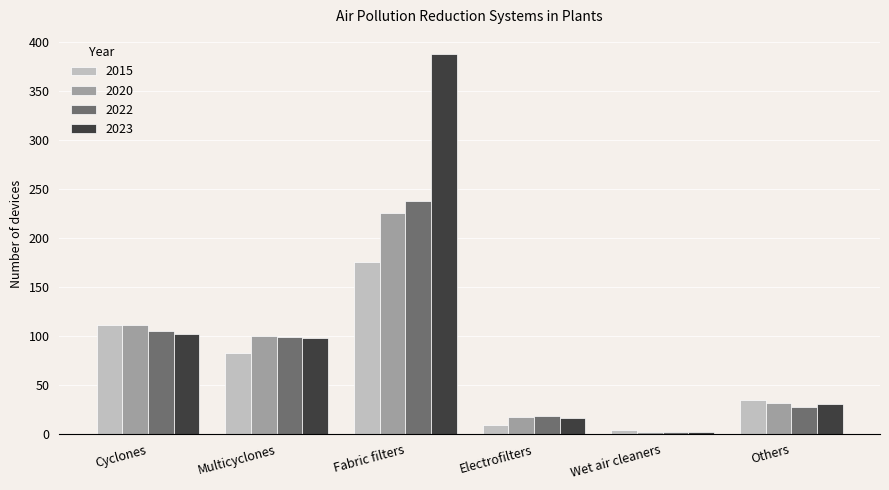

What is the label of the 4th bar from the left?

Electrofilters